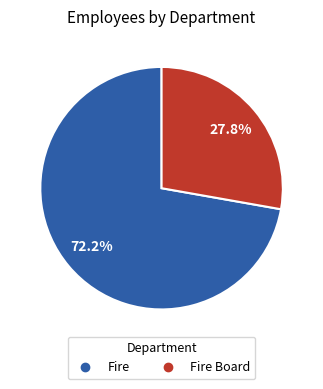

Does any single category account for the majority?

Yes